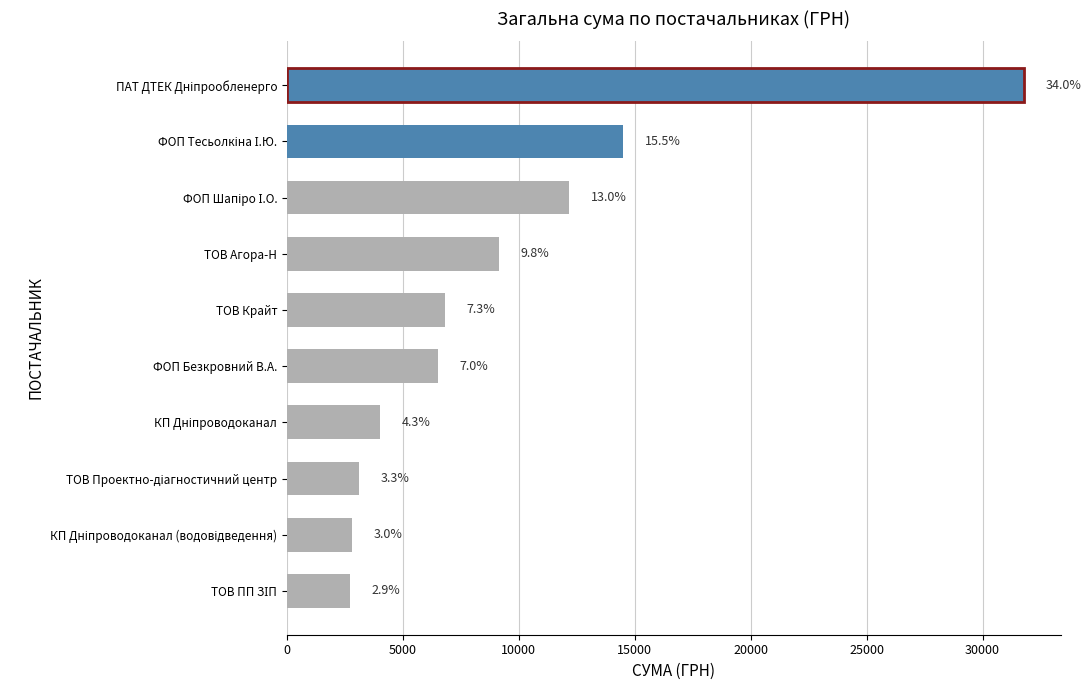

How many bars are there in total?

10